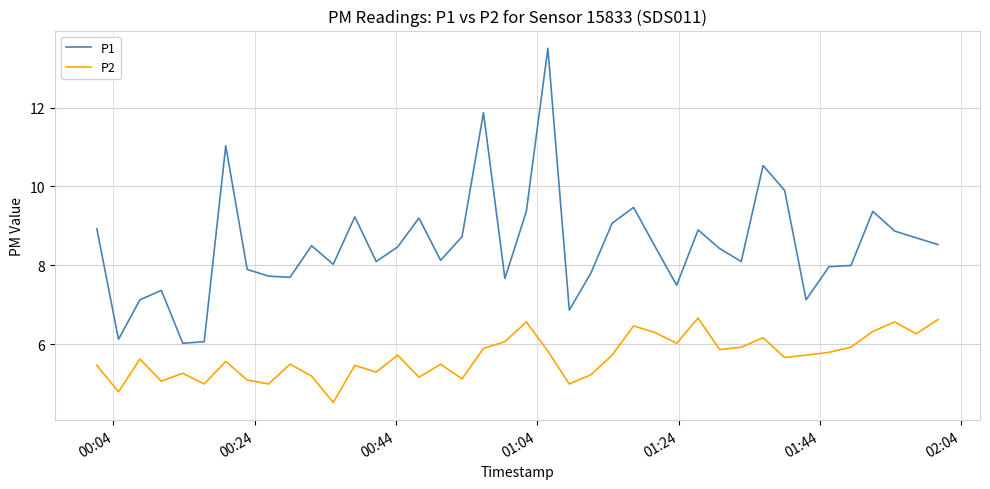

In P1, how many points are higher than both neighbors (excluding endpoints)?

11